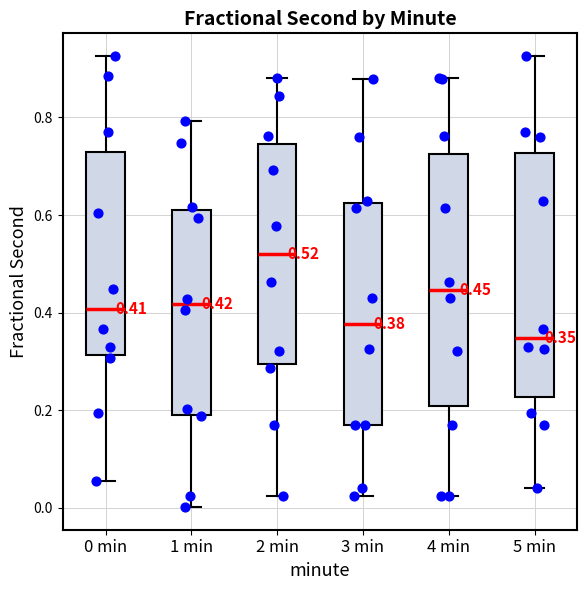

Which box has the highest median line?

2 min